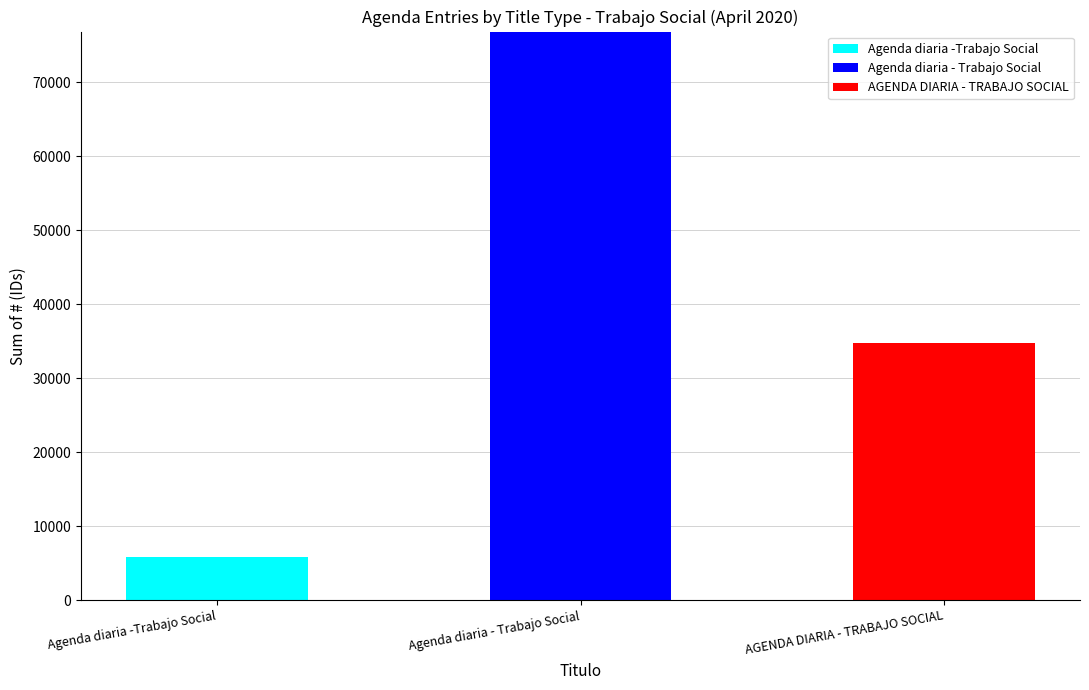

What is the maximum value for Agenda diaria -Trabajo Social?

5796